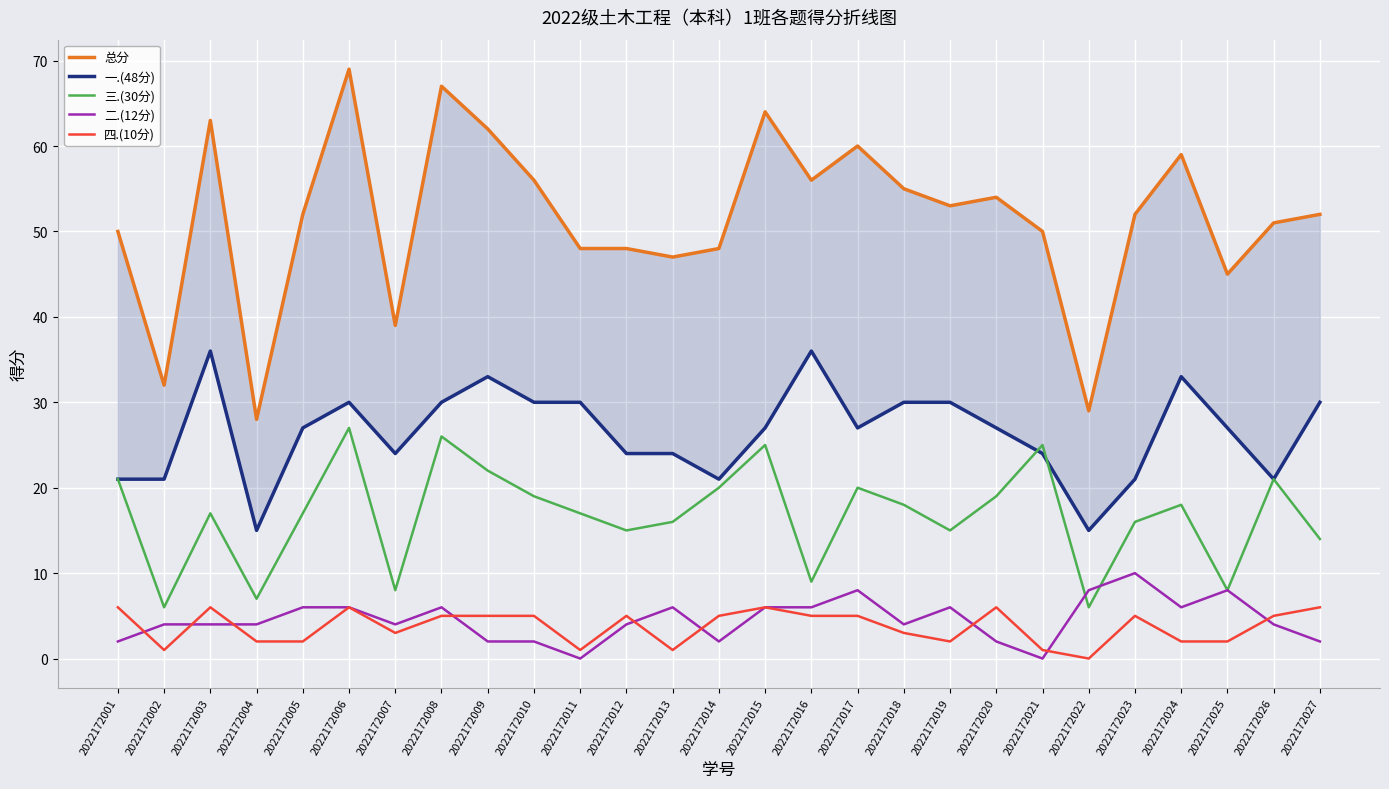

Rank the series by their maximum value, from highest to lowest.

总分, 一.(48分), 三.(30分), 二.(12分), 四.(10分)